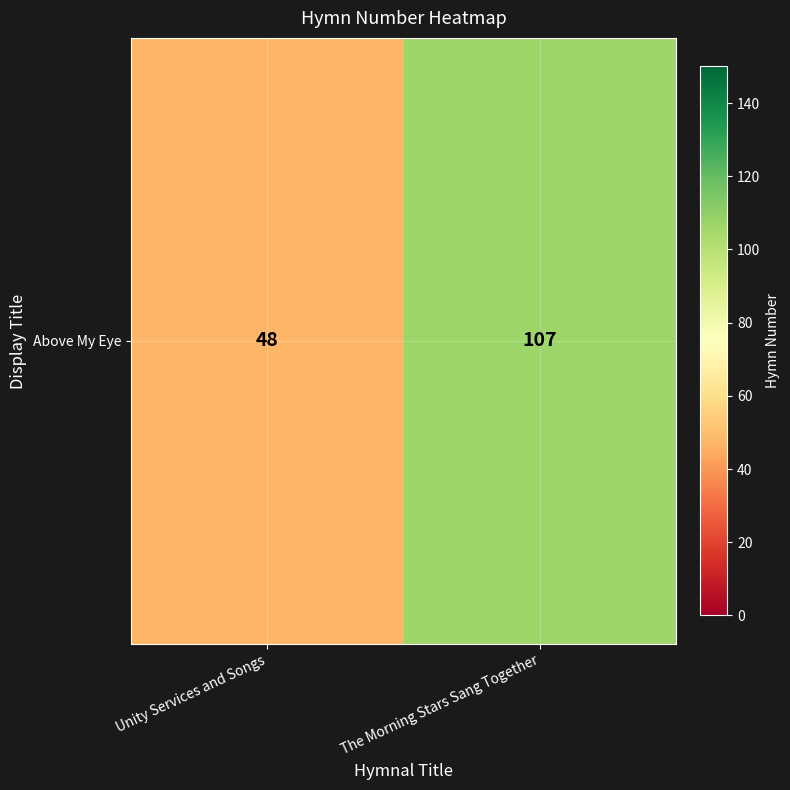

What is the change in value from Unity Services and Songs to The Morning Stars Sang Together?

+59